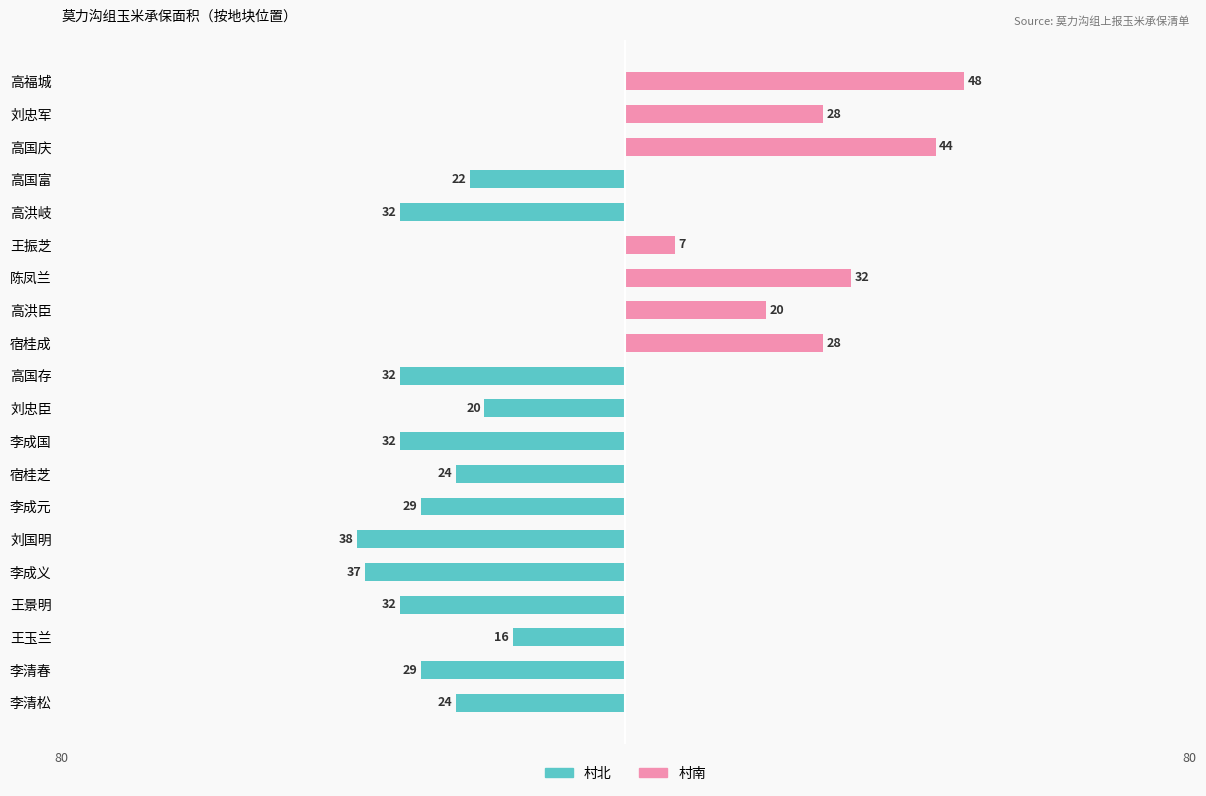

Between 李清松 and 王振芝, which series saw the biggest shift?

村北